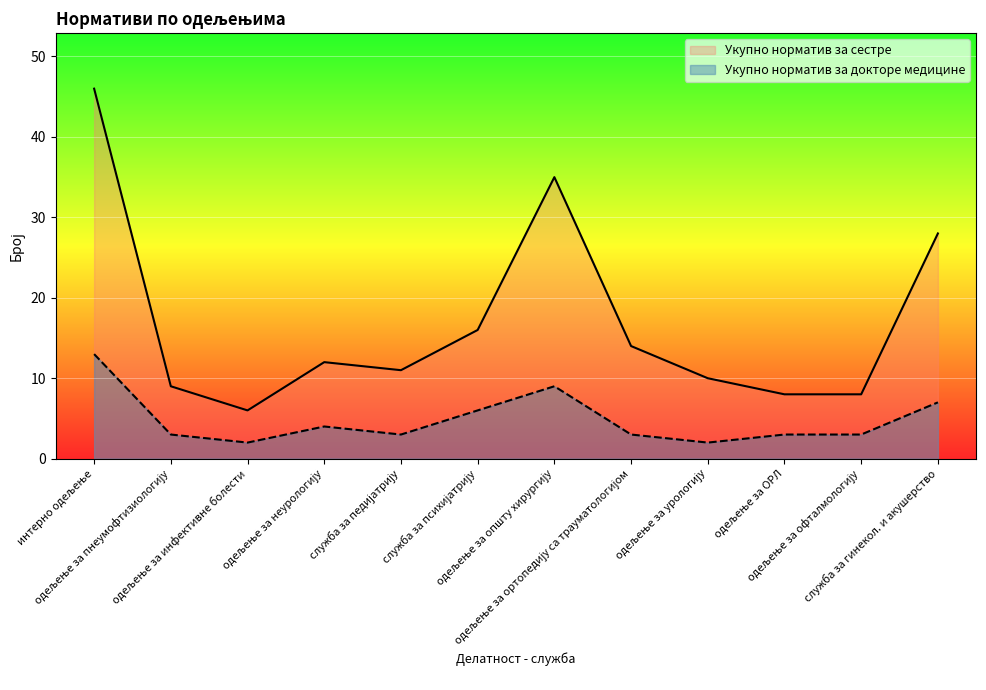

At which category is the sum across all series the highest?

интерно одељење